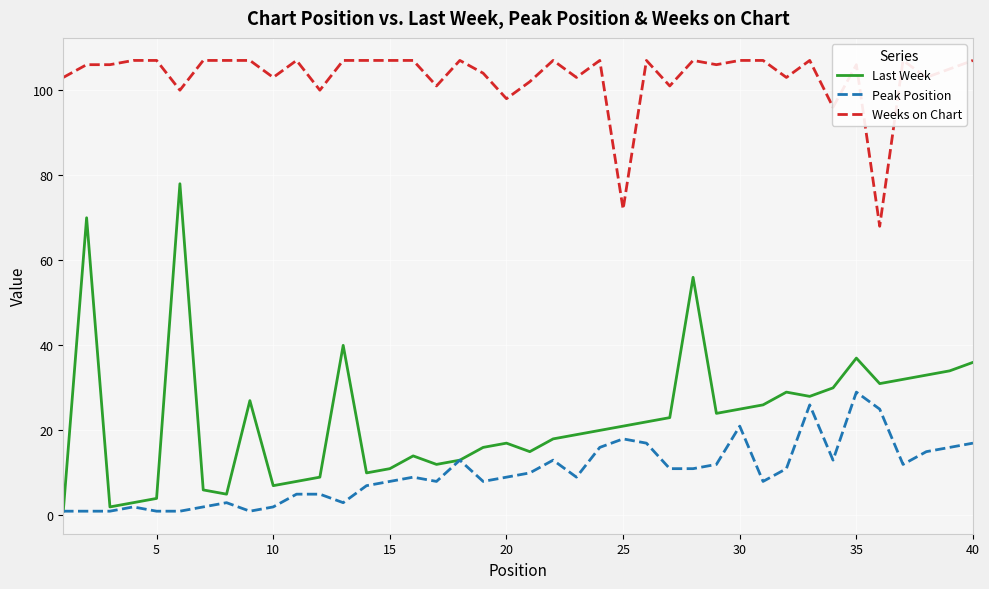

Is the value of Weeks on Chart at 25 greater than the value of Peak Position at 32?

Yes